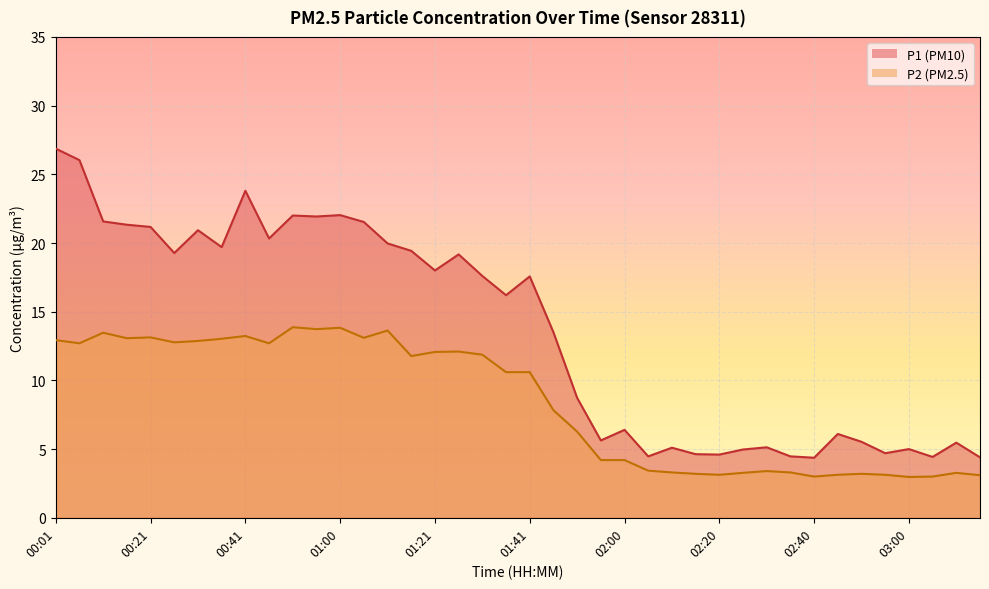

Which series has the widest spread of values?

P1